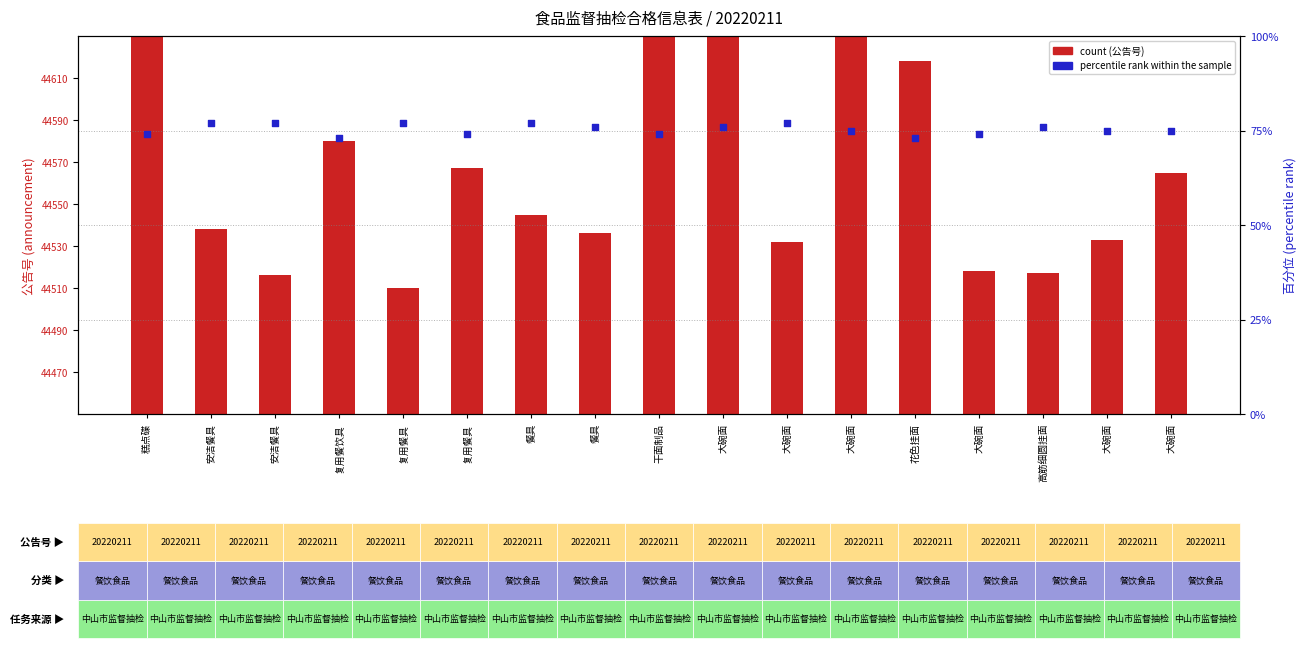

Which series has the largest total across all categories?

count